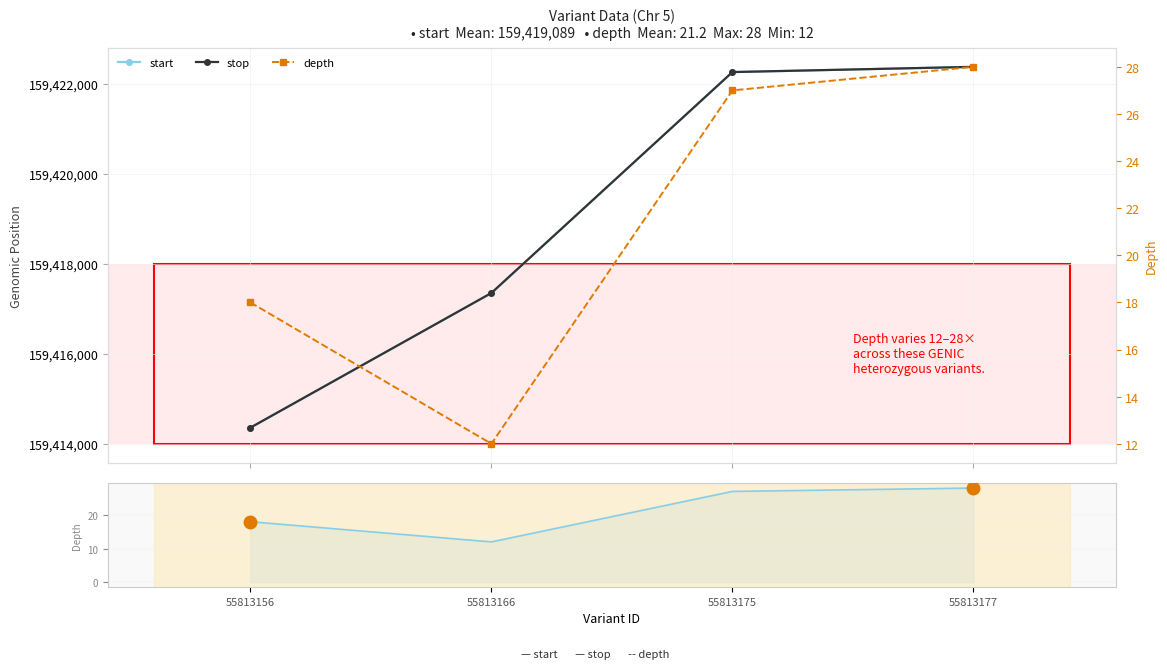

True or false: depth (nav) has more than 2 points higher than both neighbors.

False